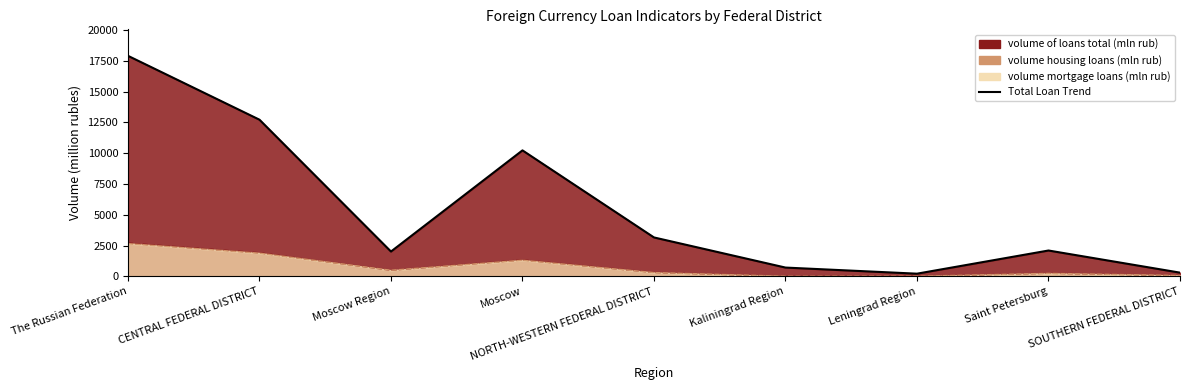

List the labels in order of value, largest first.

The Russian Federation, CENTRAL FEDERAL DISTRICT, Moscow, NORTH-WESTERN FEDERAL DISTRICT, Saint Petersburg, Moscow Region, Kaliningrad Region, SOUTHERN FEDERAL DISTRICT, Leningrad Region